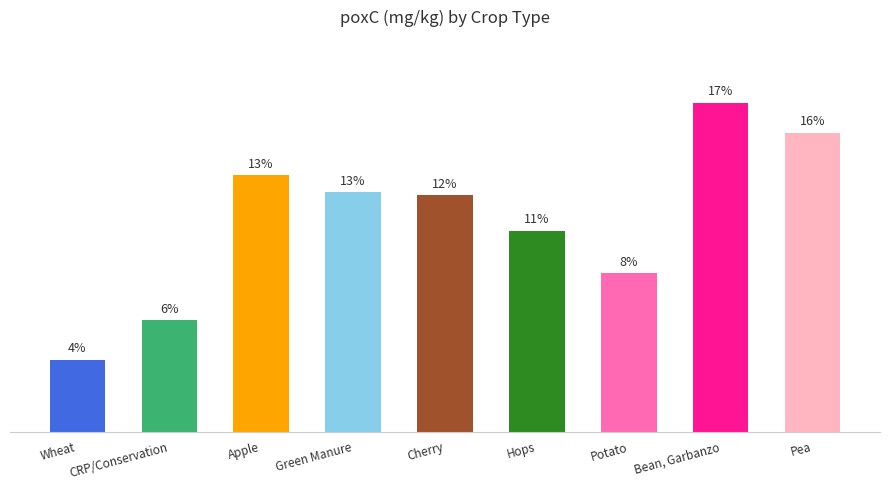

Does the chart contain any negative values?

No